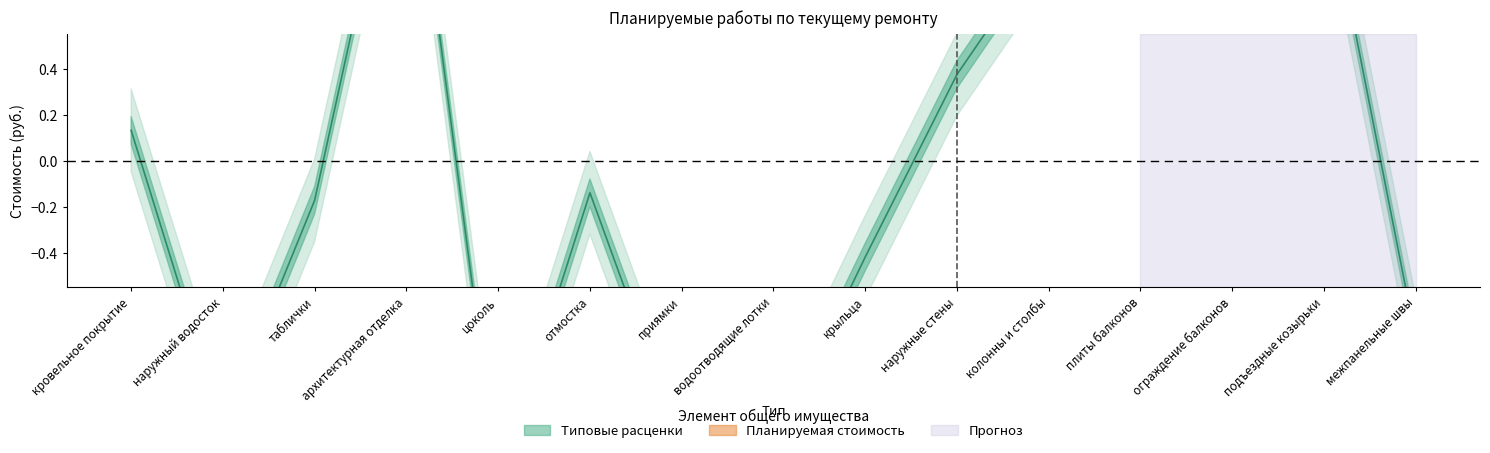

Rank the categories by value from lowest to highest.

цоколь, водоотводящие лотки, приямки, наружный водосток, межпанельные швы, крыльца, таблички, отмостка, кровельное покрытие, наружные стены, ограждение балконов, колонны и столбы, плиты балконов, подъездные козырьки, архитектурная отделка